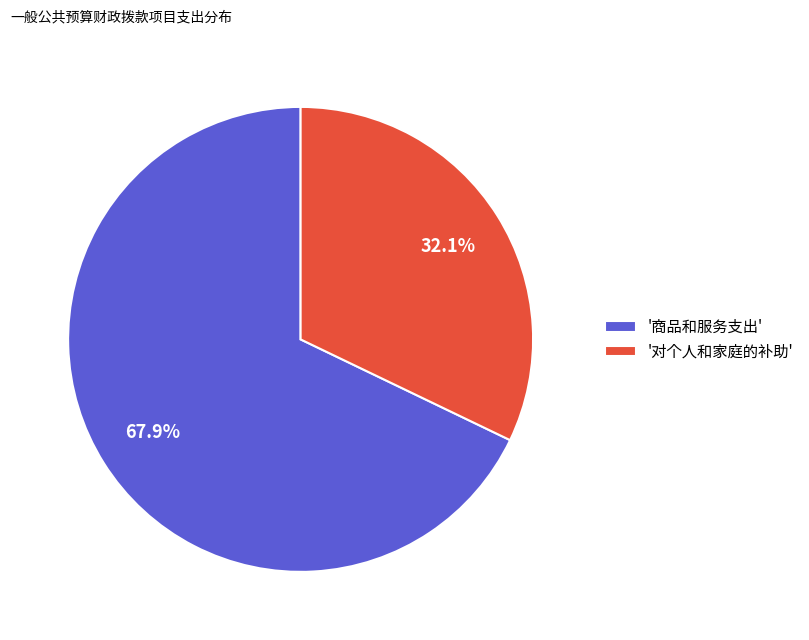

How many slices are in this pie chart?

2